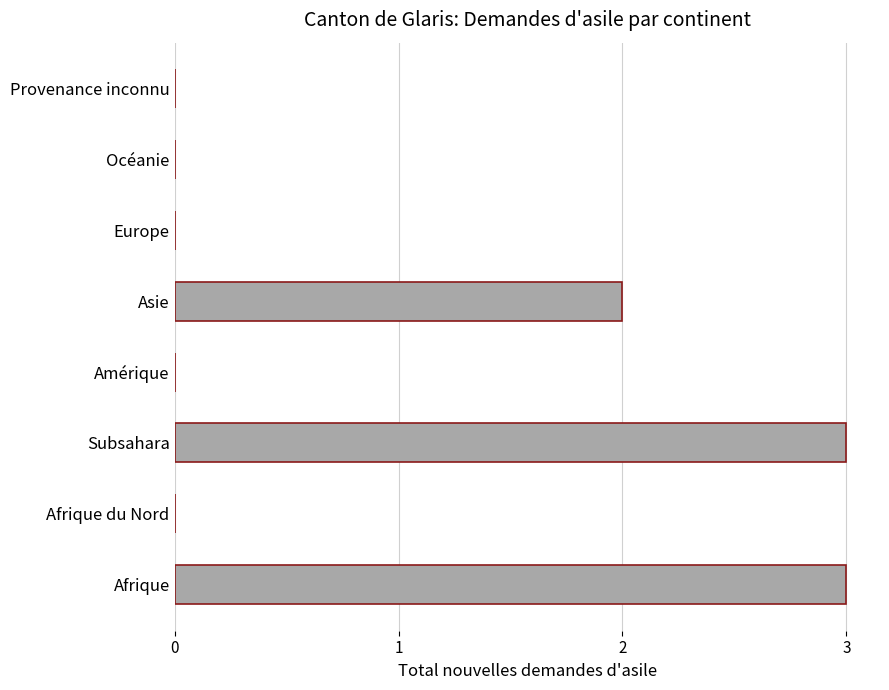

What is the change in value from Afrique du Nord to Asie?

+2